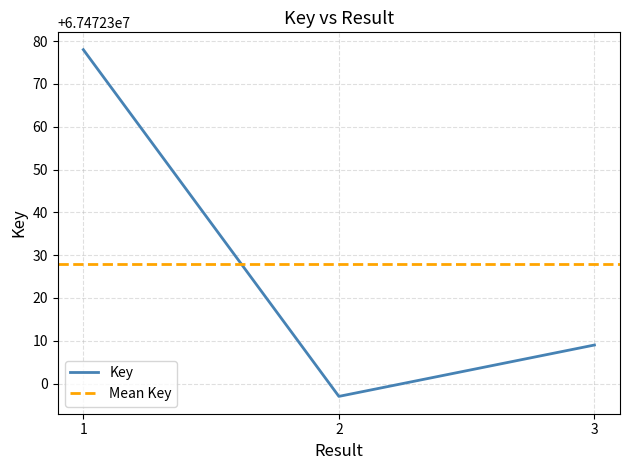

What is the value of the 3rd point from the left?

67472309